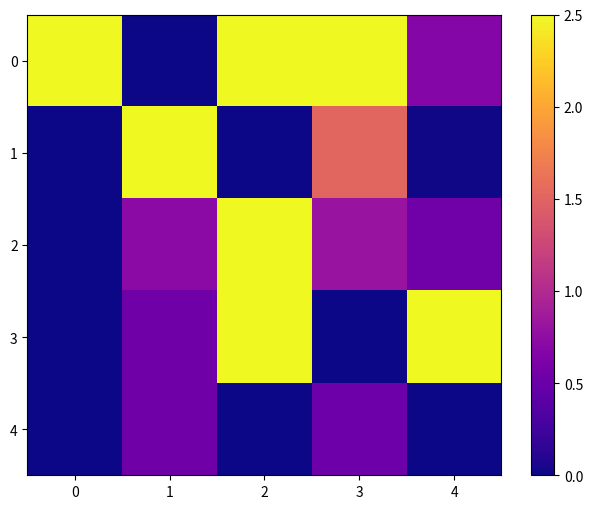

Between 3 and 2, which is larger?

3